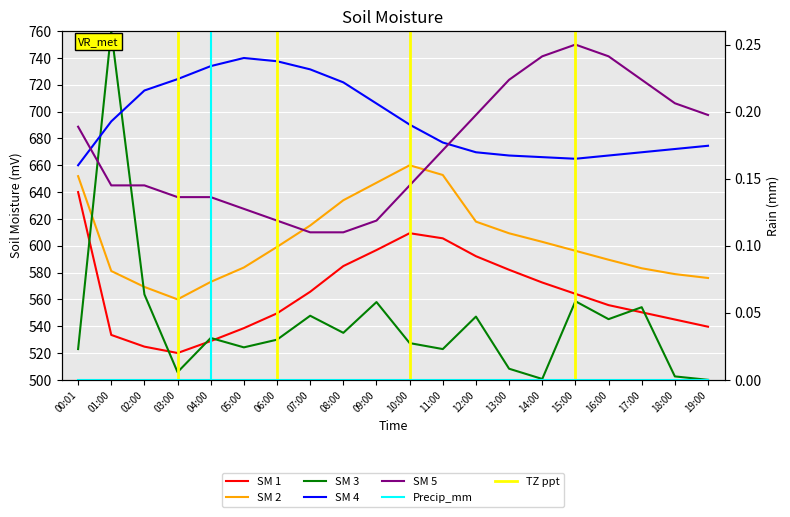

Reading left to right, transcribe all the data shown in this chart.

SM 1: 640.0	533.5	524.8	520.0	528.9	538.5	549.6	565.7	584.8	596.8	609.3	605.5	592.2	582.1	572.6	564.1	555.7	550.3	545.0	539.6
SM 2: 651.9	581.2	569.3	560.0	573.0	583.8	599.1	615.1	633.9	647.0	660.0	652.8	618.0	609.3	602.9	596.2	589.6	583.2	578.8	575.9
SM 3: 522.9	760.0	563.7	505.7	531.2	524.2	530.0	547.8	535.0	558.0	527.4	522.9	547.2	508.3	500.6	558.6	545.2	554.2	502.5	500.0
SM 4: 660.0	692.7	715.8	724.2	733.9	740.0	737.6	731.5	721.8	706.1	690.3	677.0	669.7	667.3	666.1	664.8	667.3	669.7	672.1	674.5
SM 5: 688.8	645.0	645.0	636.2	636.2	627.5	618.8	610.0	610.0	618.8	645.0	671.2	697.5	723.8	741.2	750.0	741.2	723.8	706.2	697.5
Precip_mm: 0.0	0.0	0.0	0.0	0.0	0.0	0.0	0.0	0.0	0.0	0.0	0.0	0.0	0.0	0.0	0.0	0.0	0.0	0.0	0.0